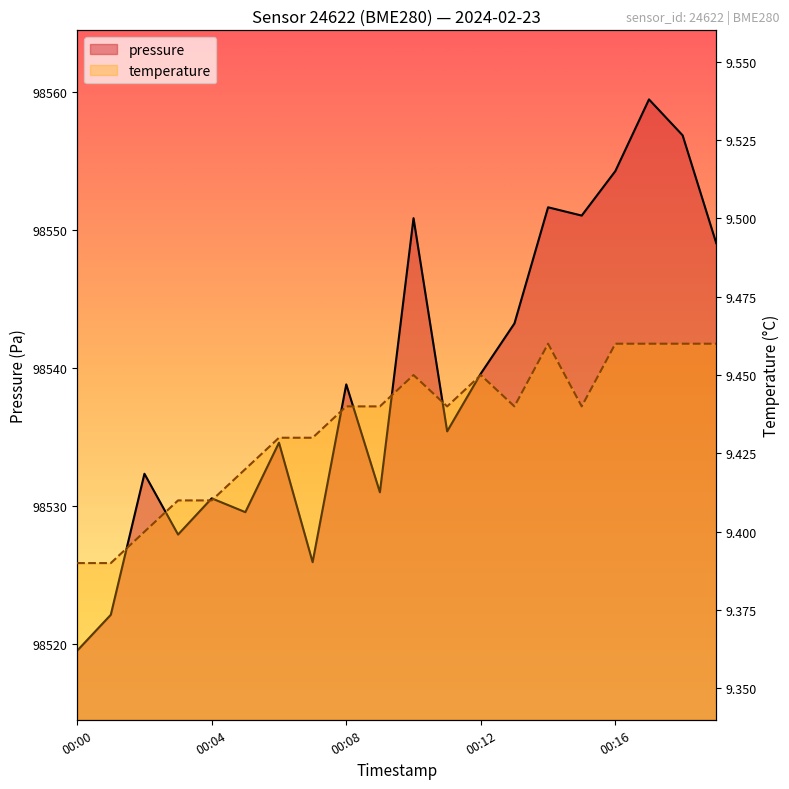

How many data points in pressure are less than 98538?

10